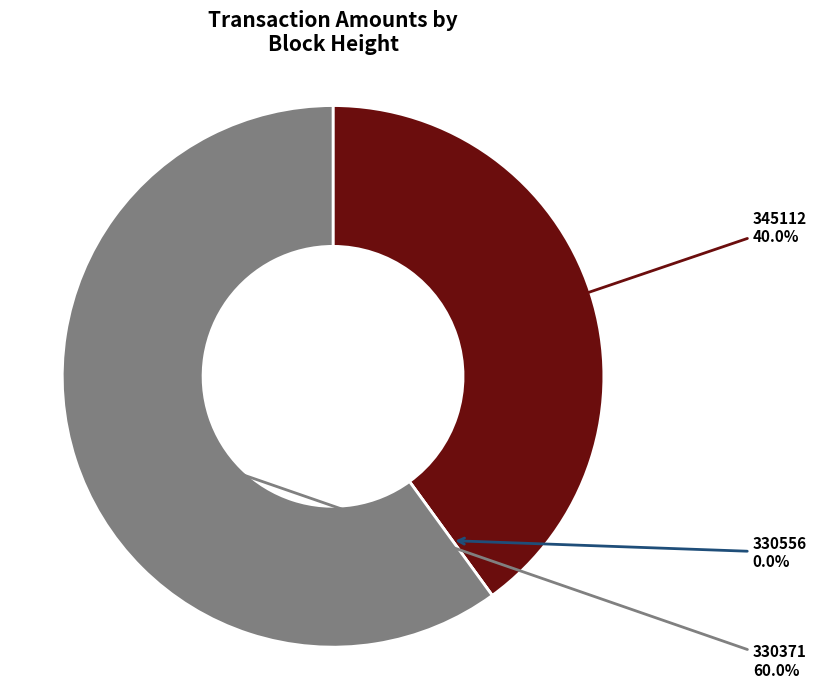

True or false: 330556 accounts for 0% of the total.

True